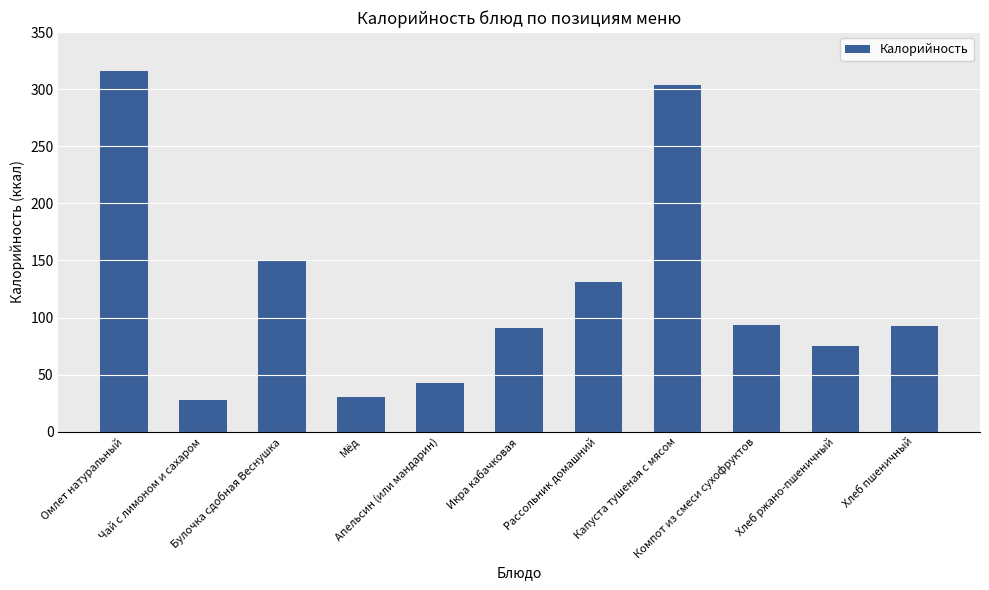

What is the sum of all values?

1353.7